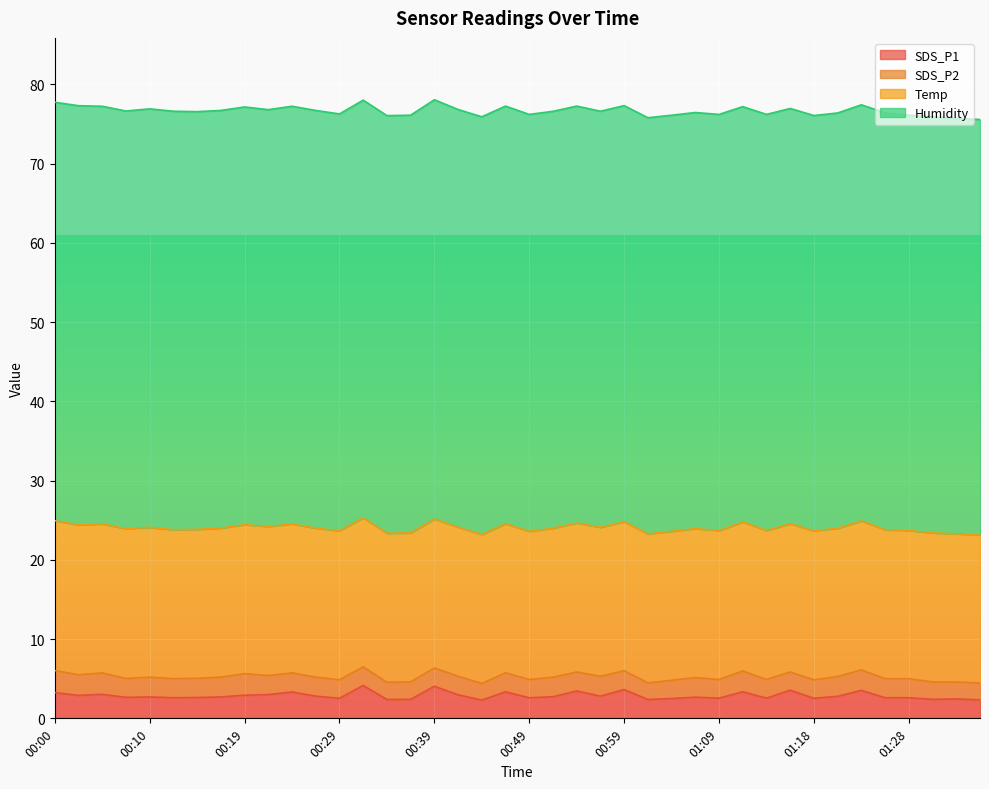

What is the average value of the Temp series?

18.8